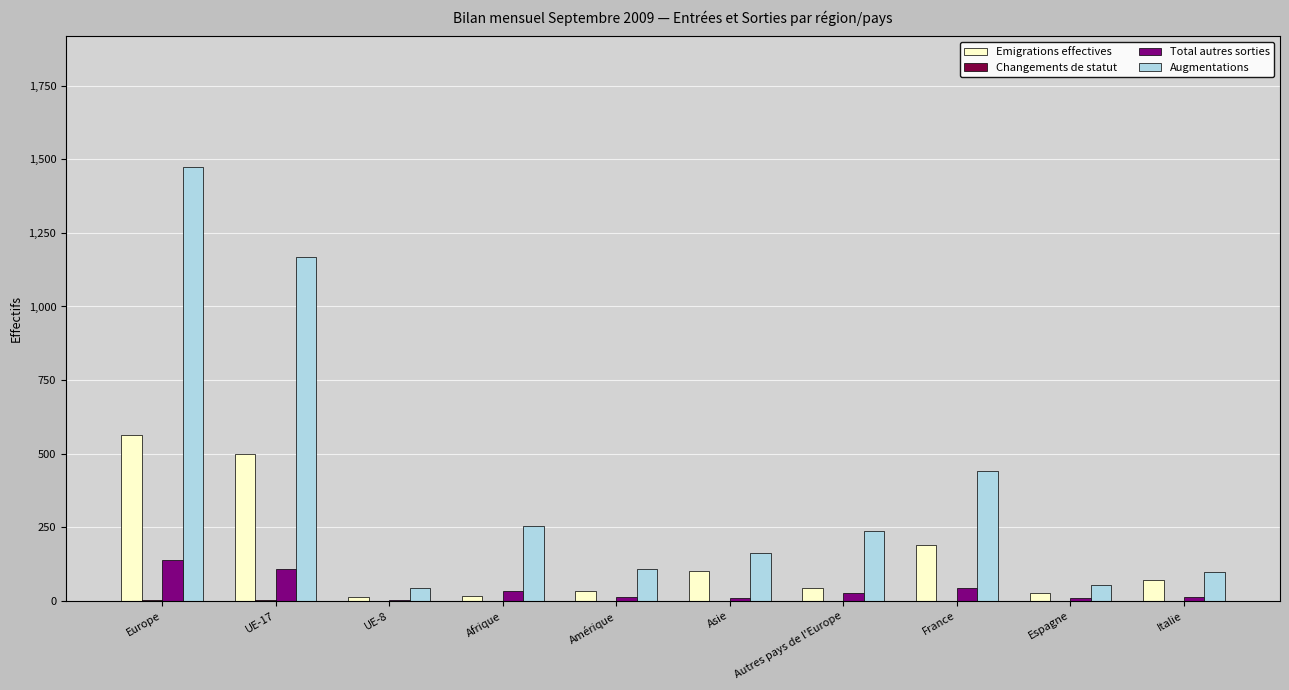

What is the greatest value displayed?

1475